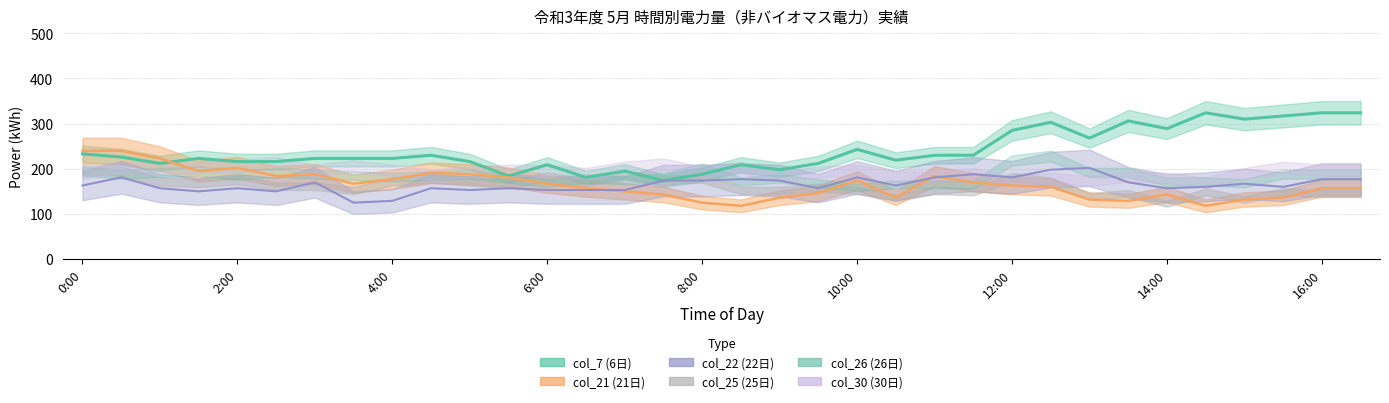

Where is the first local minimum for col_7 (6日)?

1:00